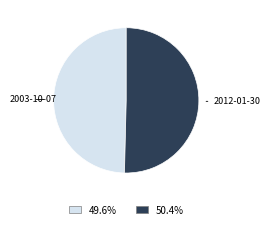

Does any single category account for the majority?

Yes